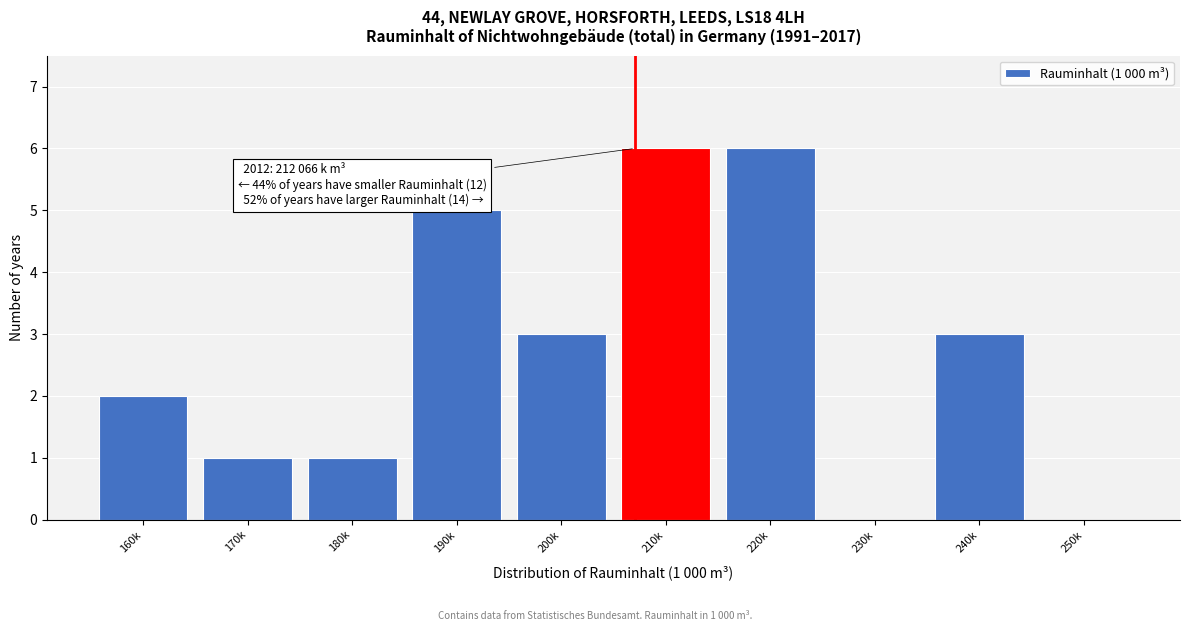

What is the sum of all values?

27